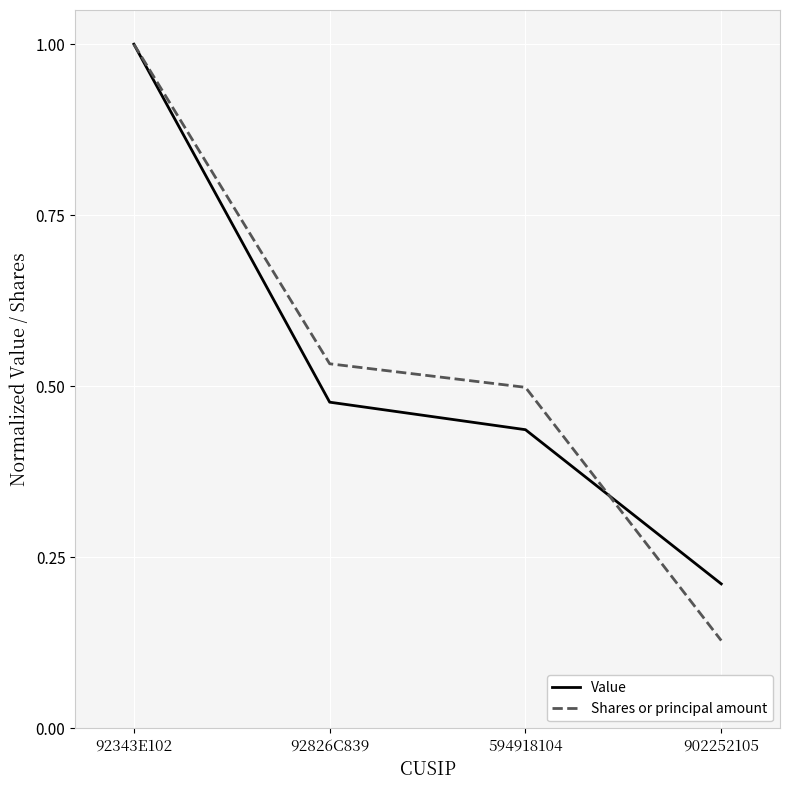

Where is Shares or principal amount nearest to the value 0?

902252105